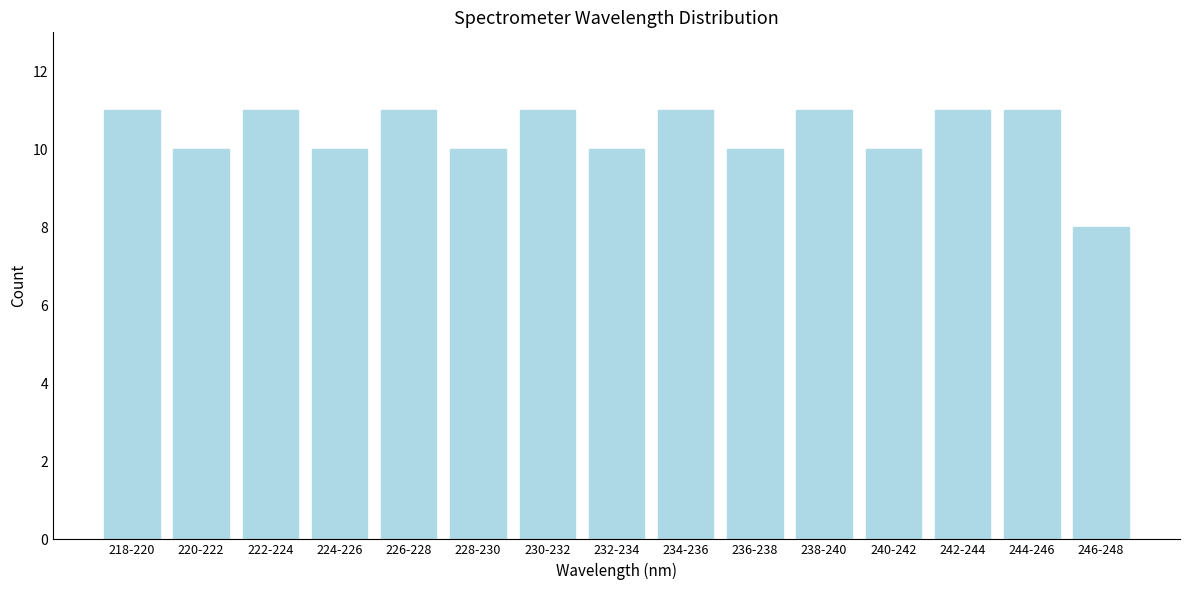

Reading left to right, list all the values displayed in this chart.

11	10	11	10	11	10	11	10	11	10	11	10	11	11	8